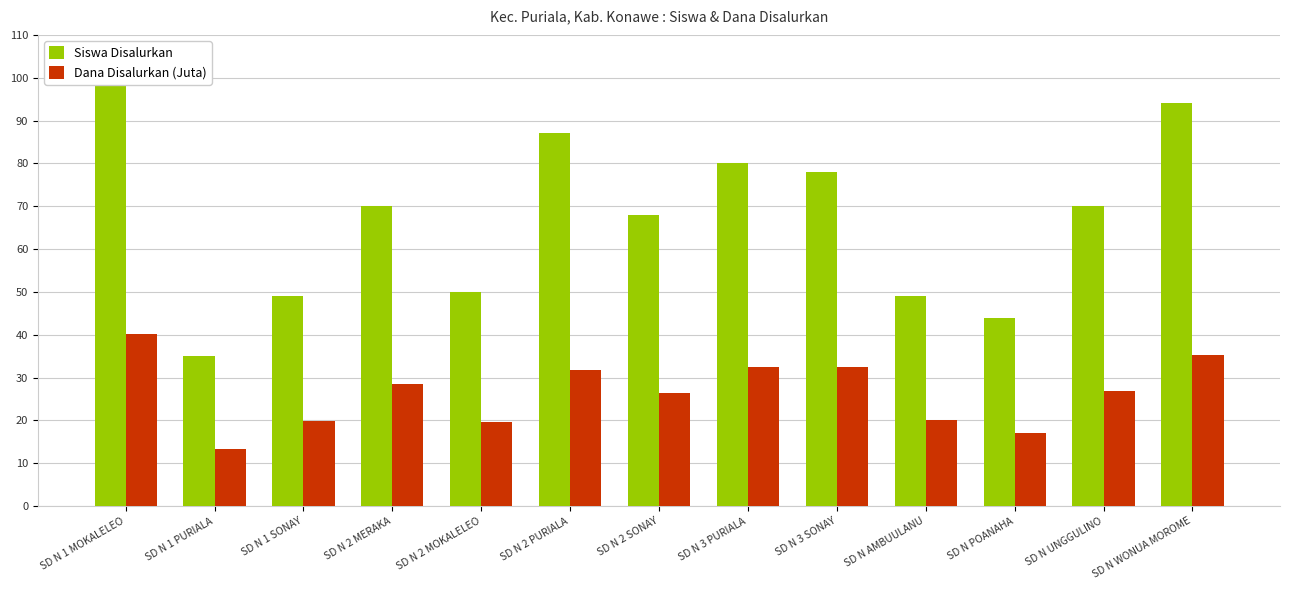

What is the sum of the Siswa Disalurkan values at SD N 1 PURIALA and SD N 2 MOKALELEO?

85.0